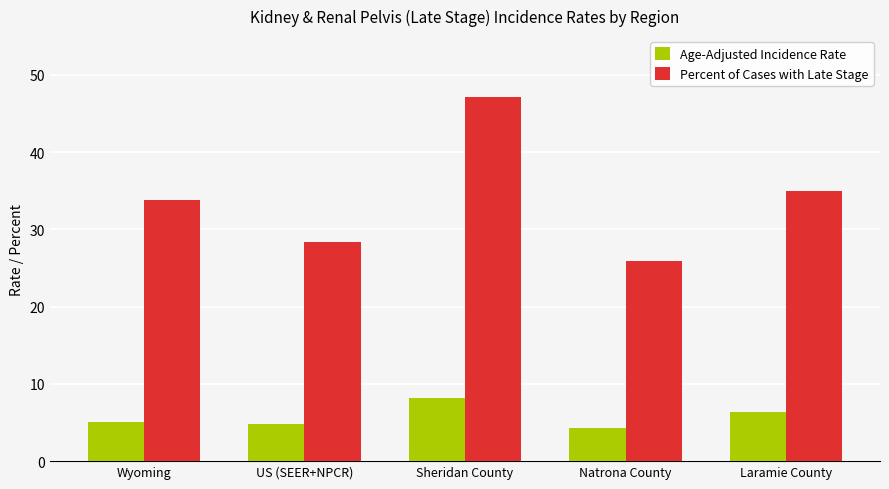

Reading left to right, extract all data points from this chart.

Age-Adjusted Incidence Rate: 5.1	4.8	8.2	4.3	6.4
Percent of Cases with Late Stage: 33.8	28.3	47.1	25.9	34.9